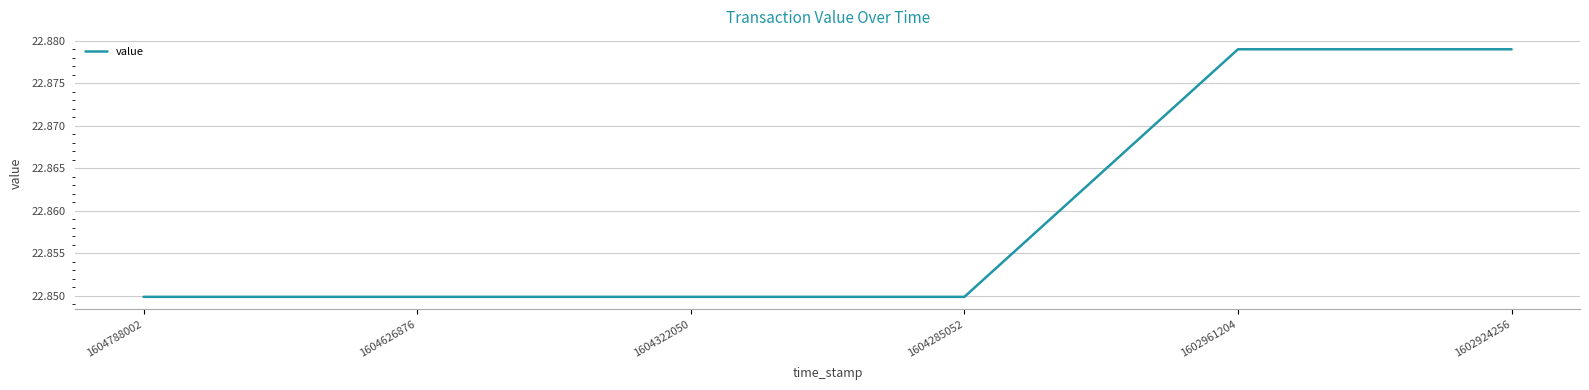

How many values are between 22 and 23?

6